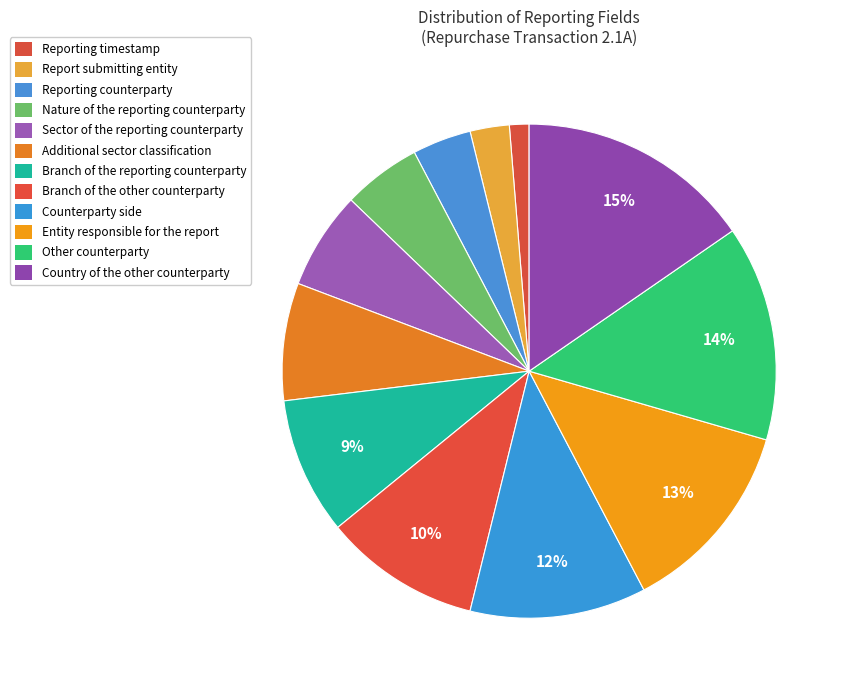

Count the number of slices in the pie.

12